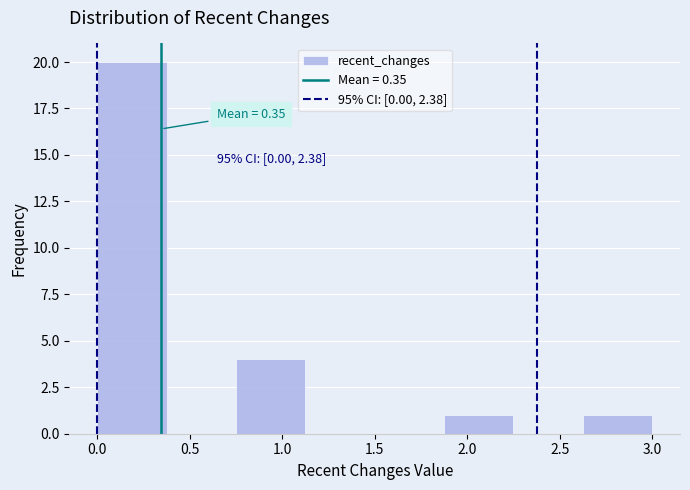

Over which range of the x-axis is the bar tallest?

0.000 to 0.375